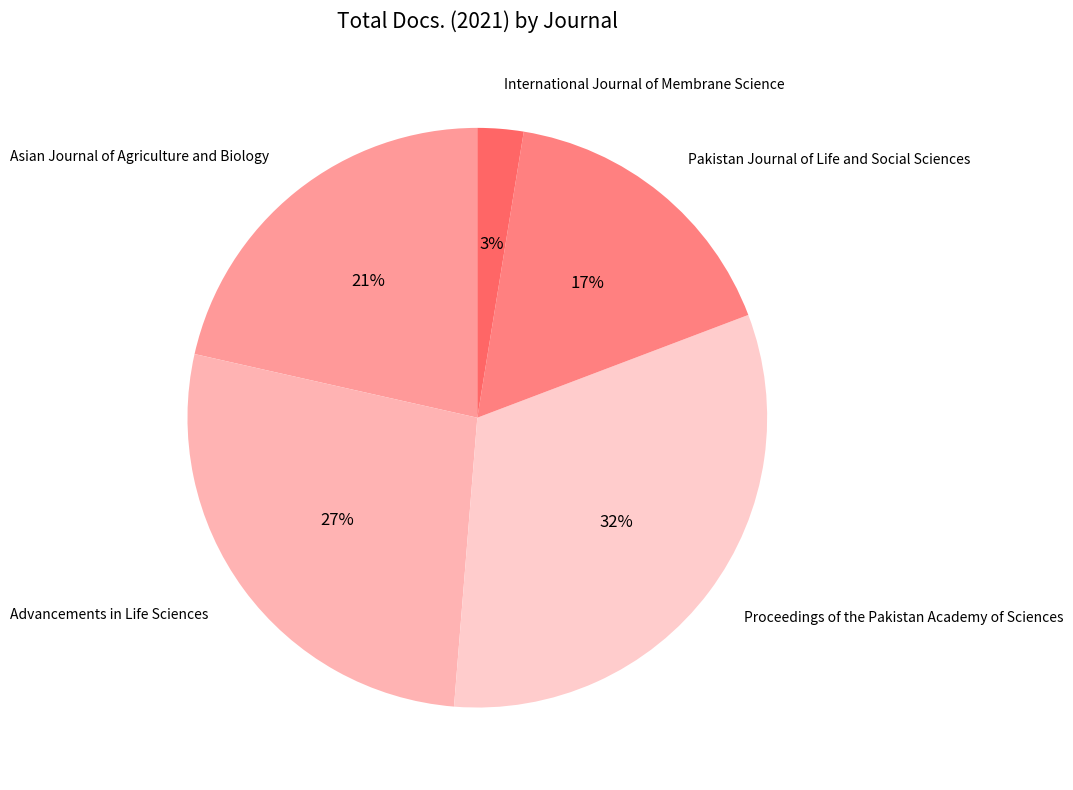

Does any single category account for the majority?

No